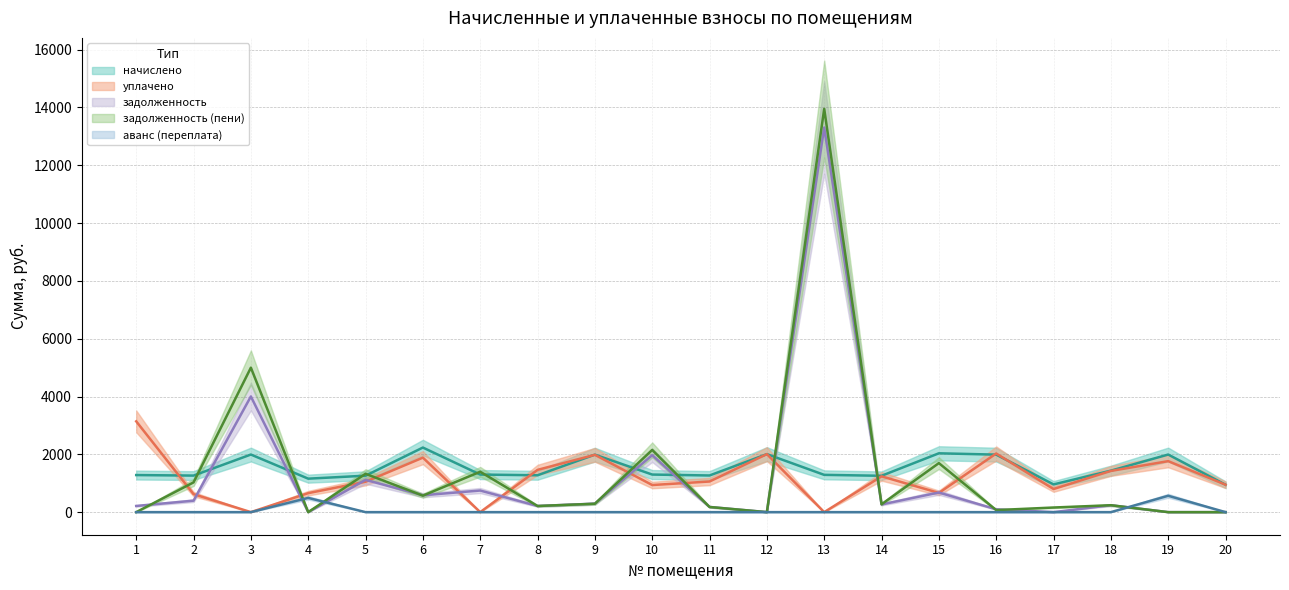

What are all the series names shown in the legend?

задолженность, начислено, уплачено, задолженность (пени), аванс (переплата)